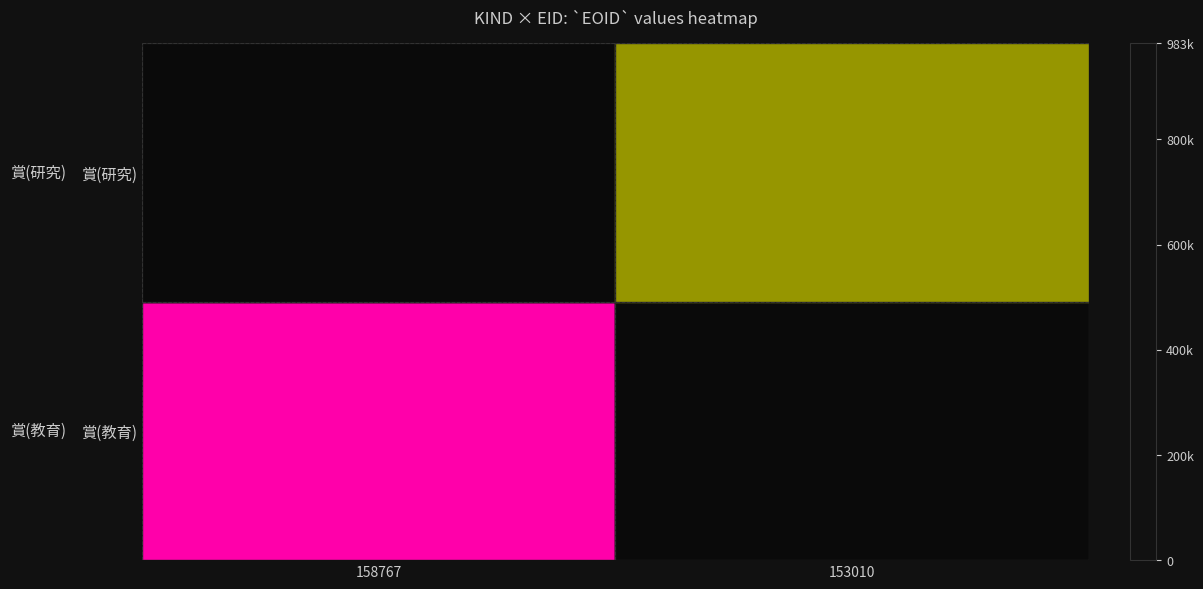

Reading left to right, list all the values displayed in this chart.

賞(研究): 158767=983246	153010=0
賞(教育): 158767=0	153010=474108